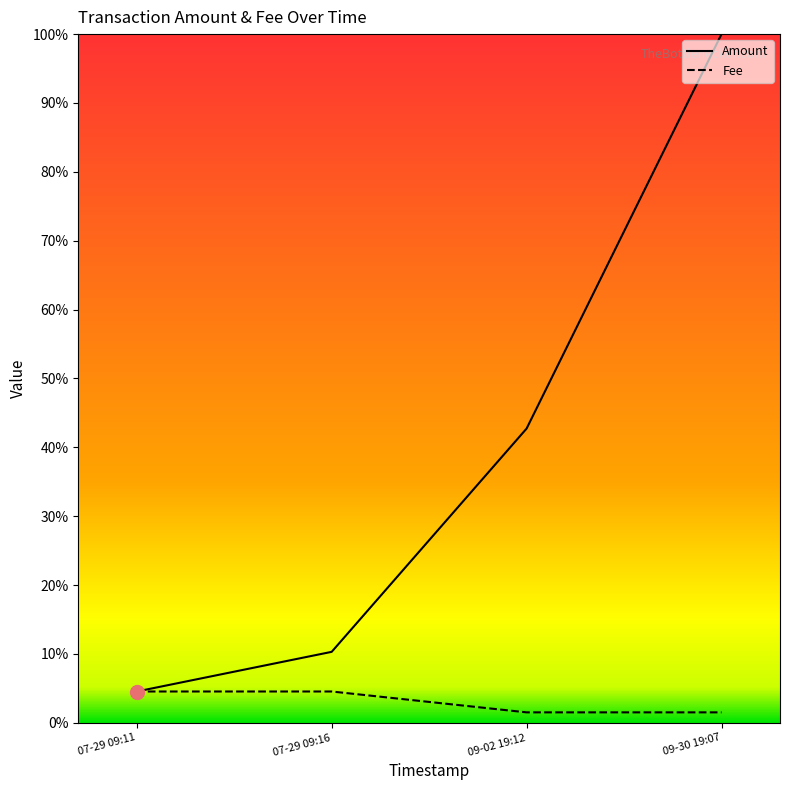

What are all the series names shown in the legend?

Amount, Fee